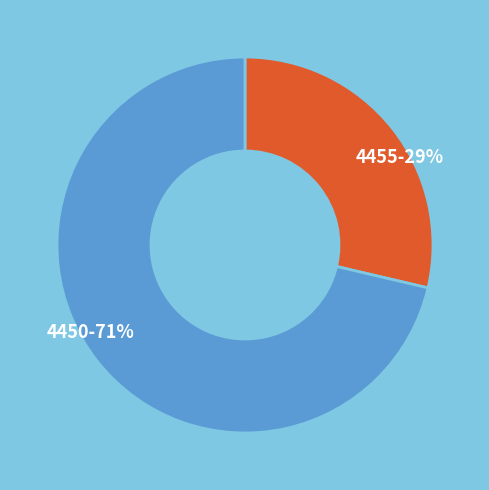

Does any single category account for the majority?

Yes